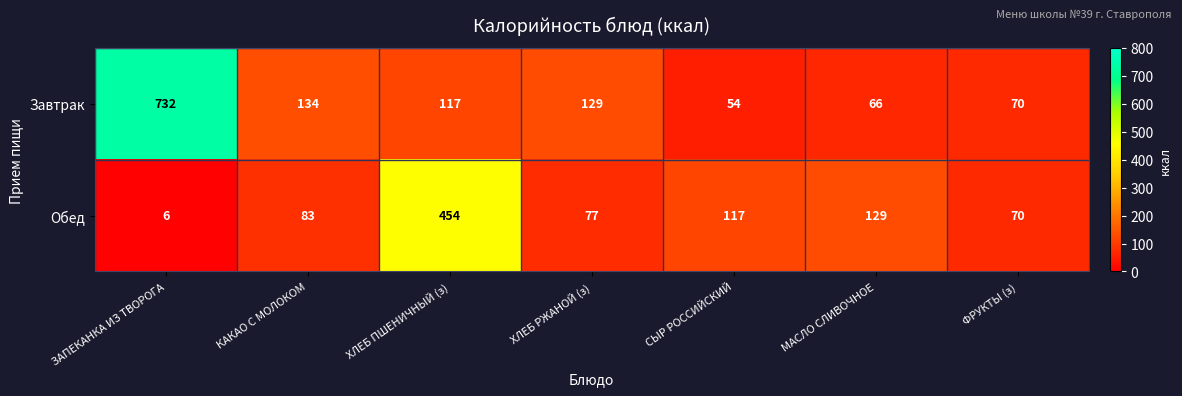

At how many categories does at least one series exceed 479?

1